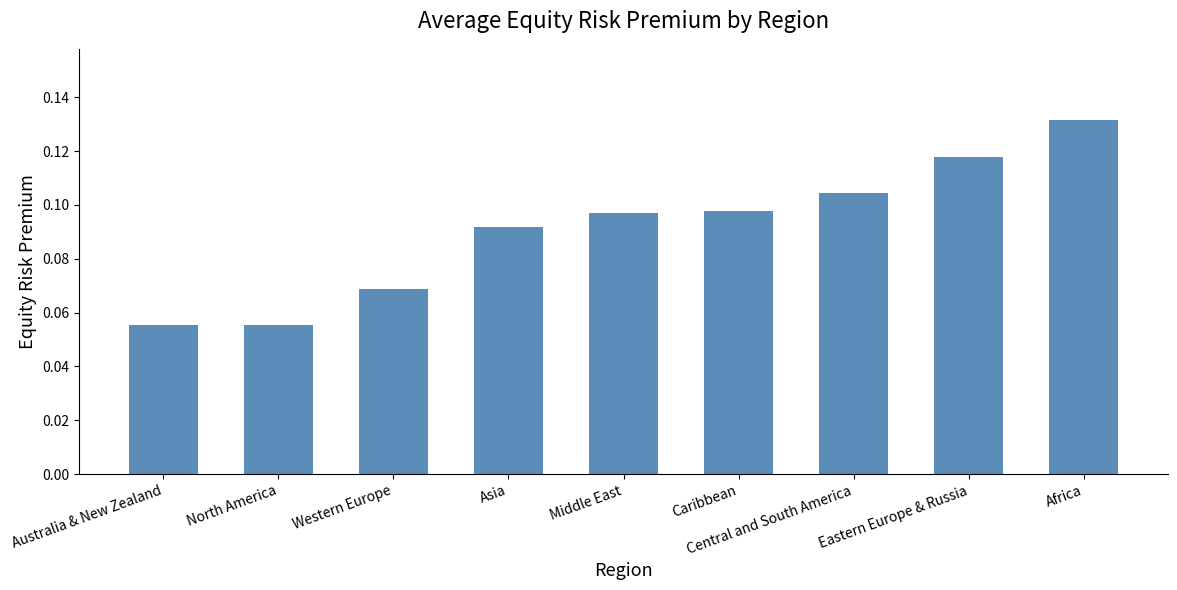

What is the sum of all values?

0.8